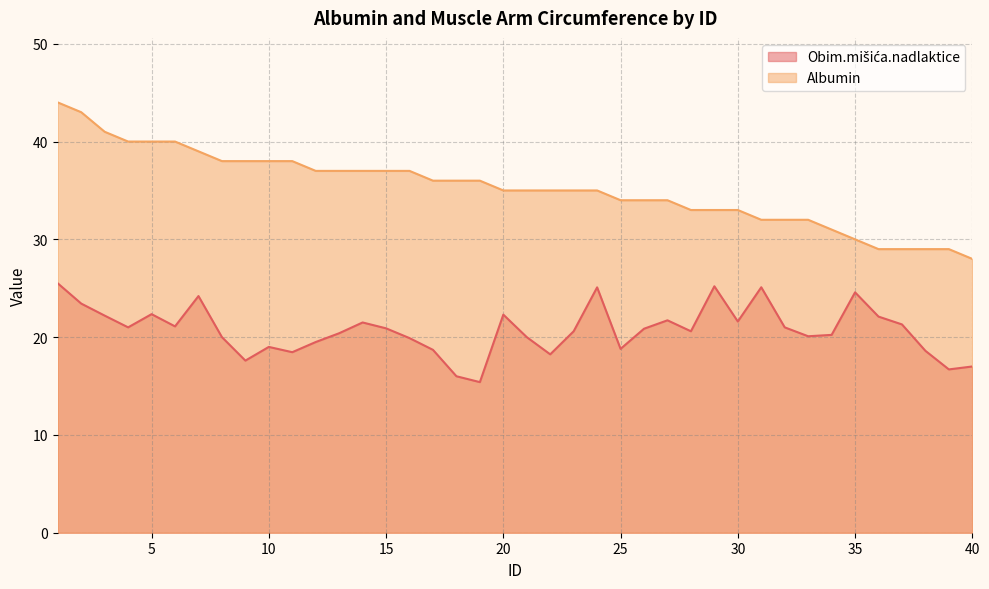

True or false: Albumin and Obim.mišića.nadlaktice intersect in this chart.

False